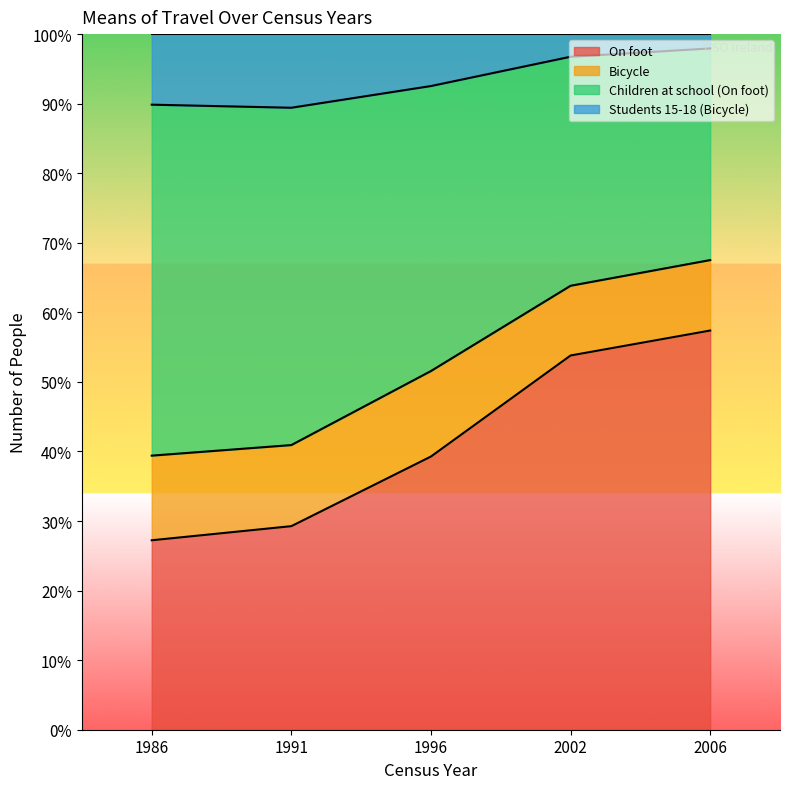

Which category has the lowest value in the On foot series?

1986